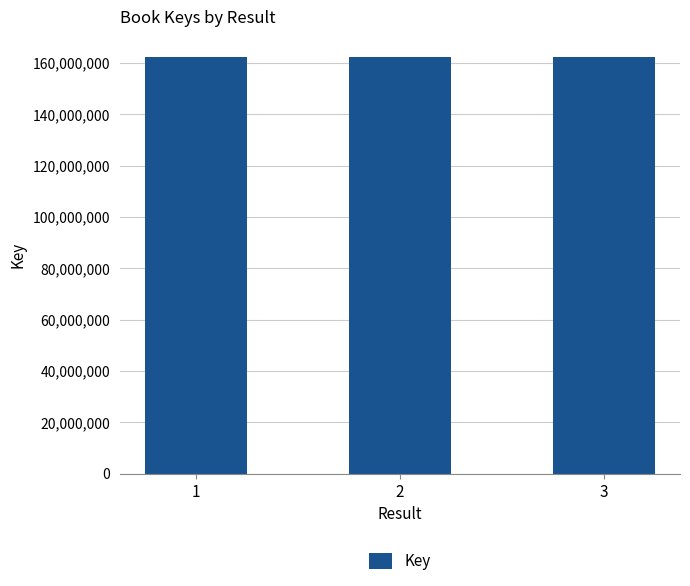

Is it true that the value at 3 is 162083413?

True